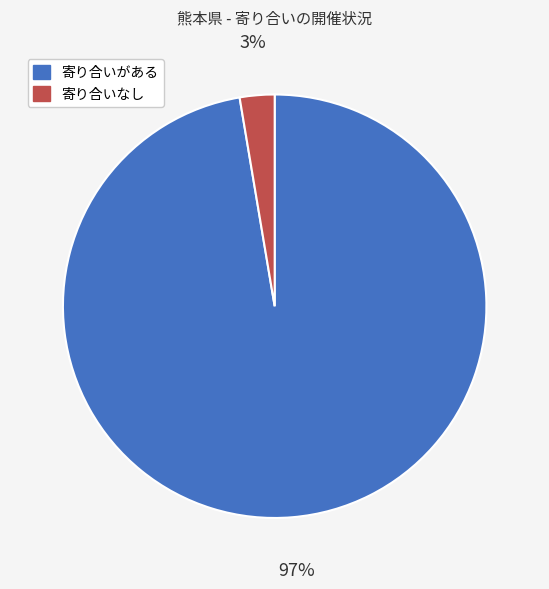

Count the number of slices in the pie.

2